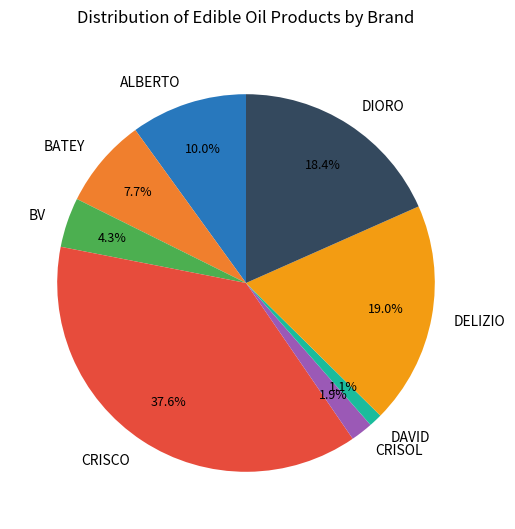

Approximately how many times larger is the value at DELIZIO compared to CRISOL?

10.0